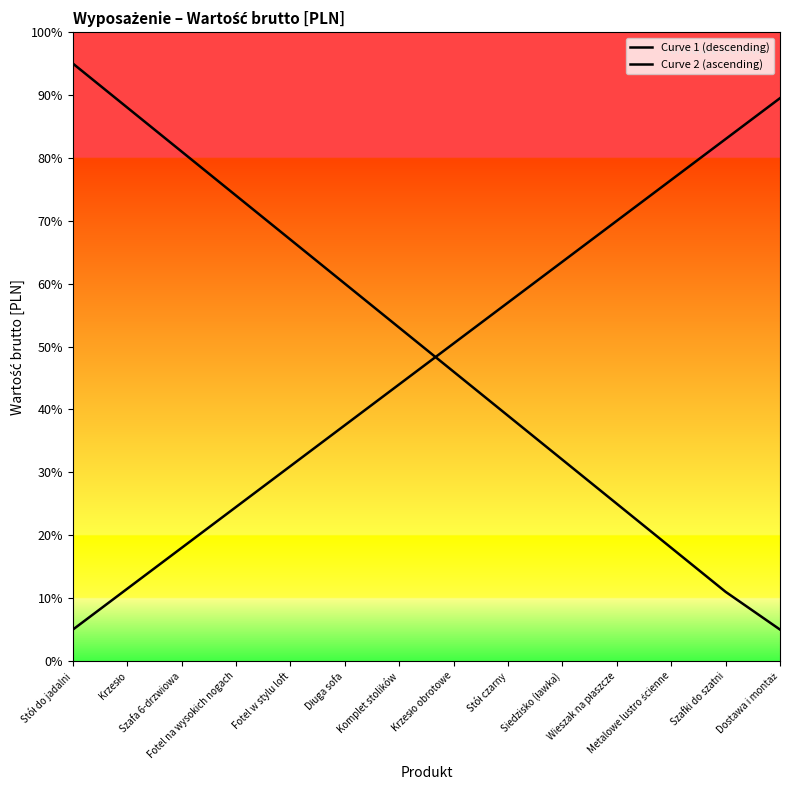

What is the label of the 8th point from the left?

Krzesło obrotowe